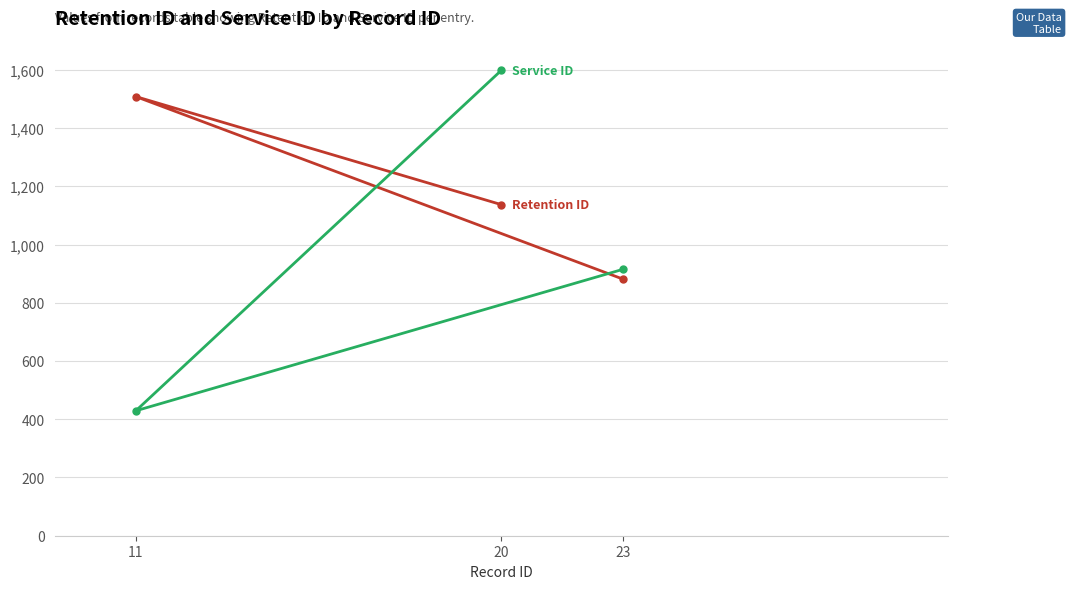

What is the minimum value shown in the chart?

429